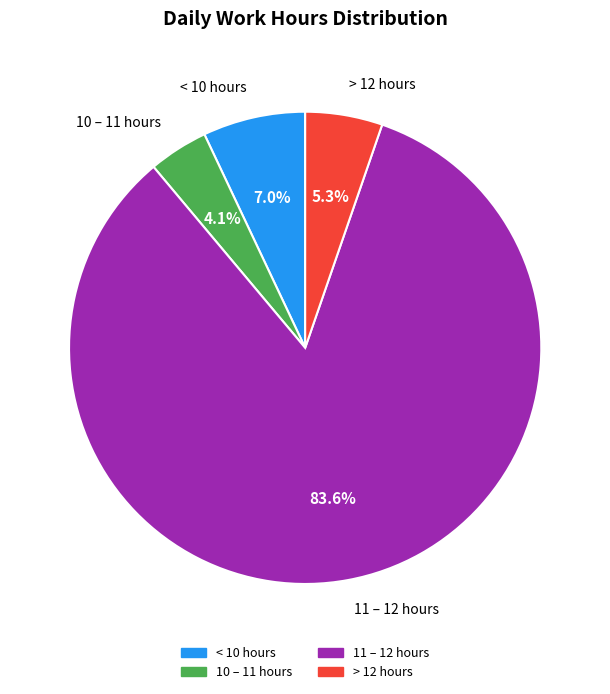

Is there a majority slice in this chart?

Yes